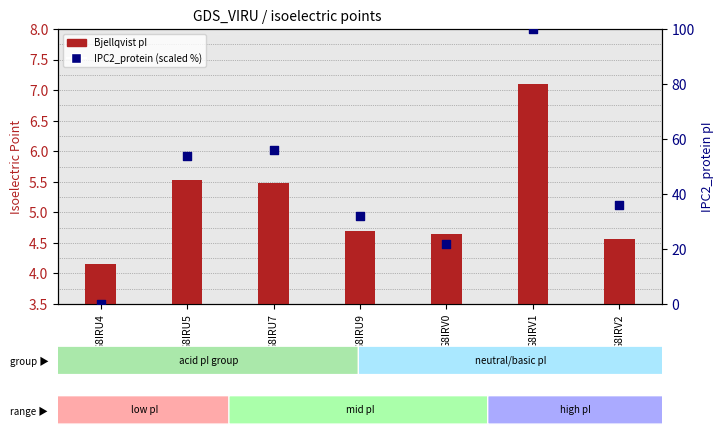

At which category is the sum across all series the highest?

G8IRV1